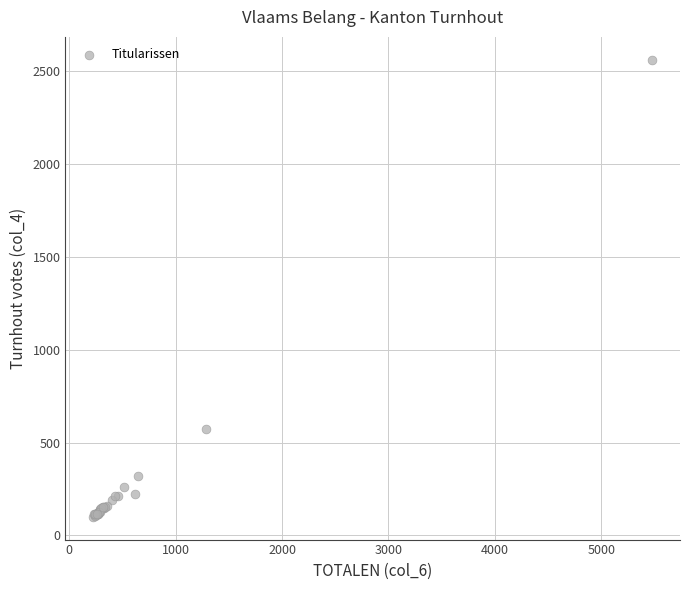

What Y value in the scatter plot is closest to 1331?

574